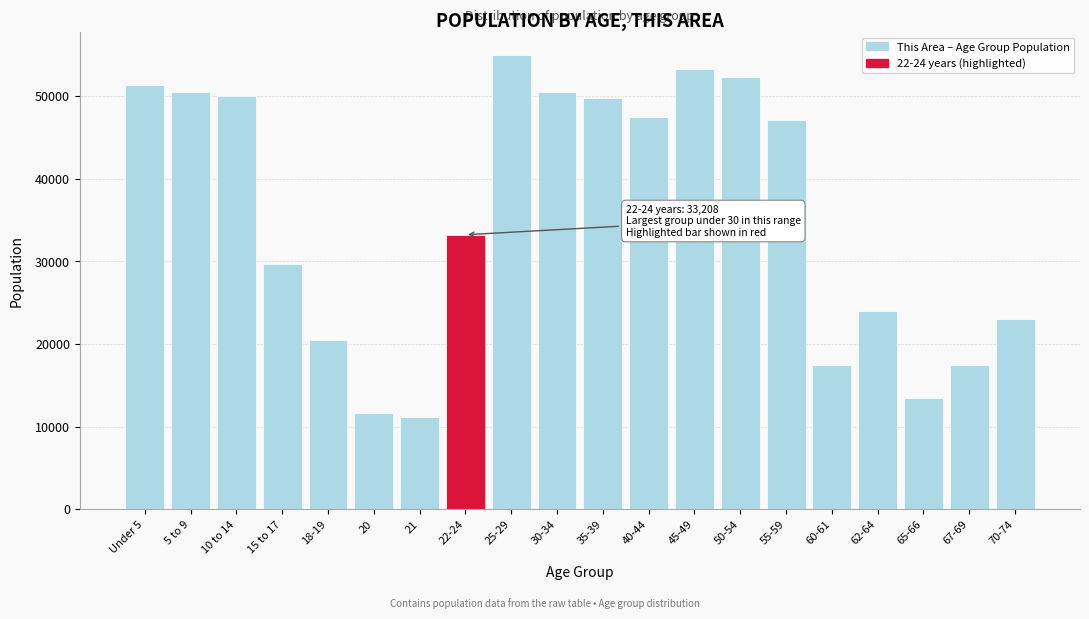

What is the ratio of the value at 62-64 to the value at 18-19?

1.2